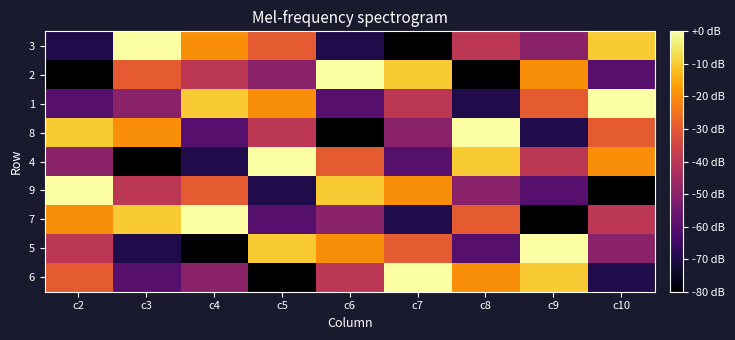

Which label corresponds to the largest value in the chart?

c3